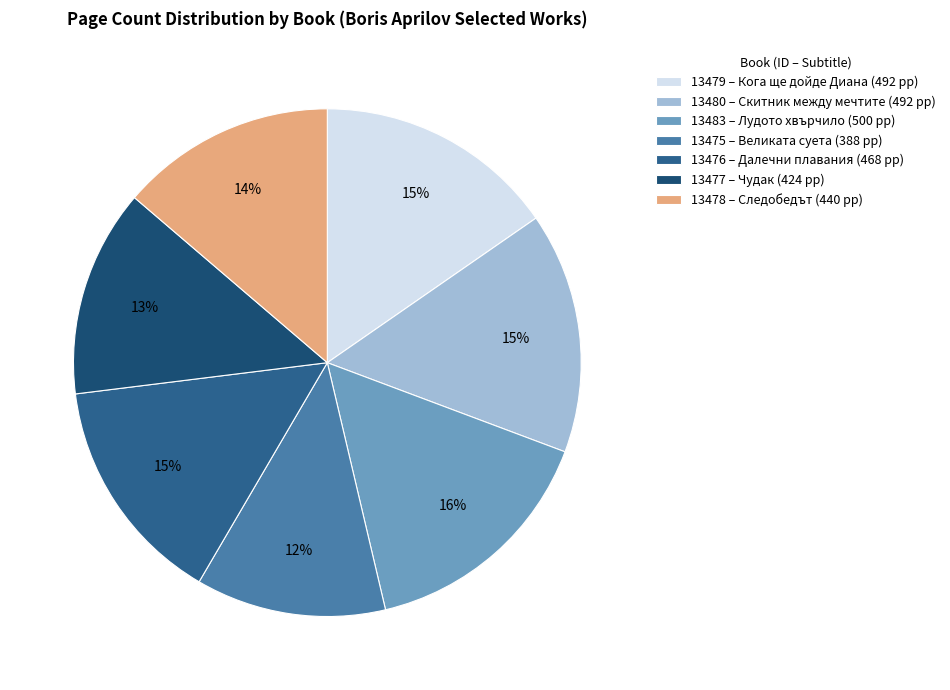

Rank the categories by value from lowest to highest.

13475, 13477, 13478, 13476, 13479, 13480, 13483